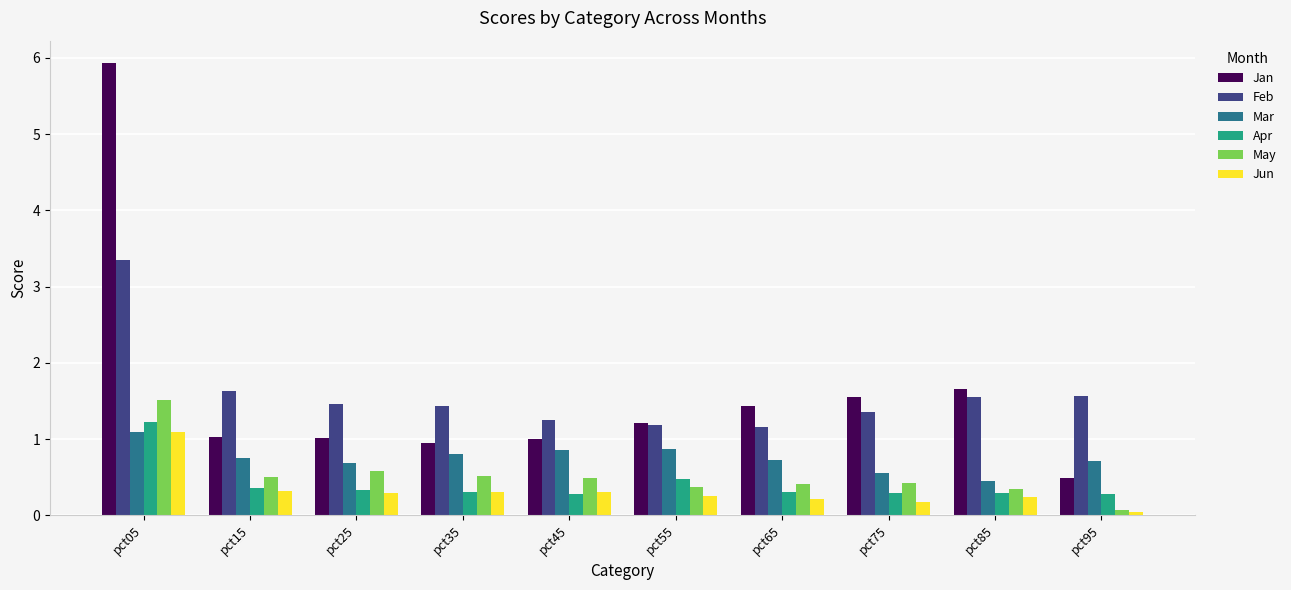

What is the difference between the maximum and second lowest values in the Jan series?

5.0